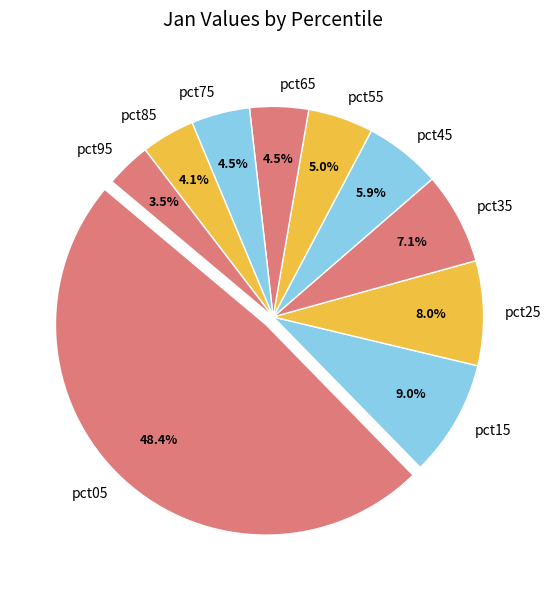

Is it true that pct85 is 4% of the pie?

True